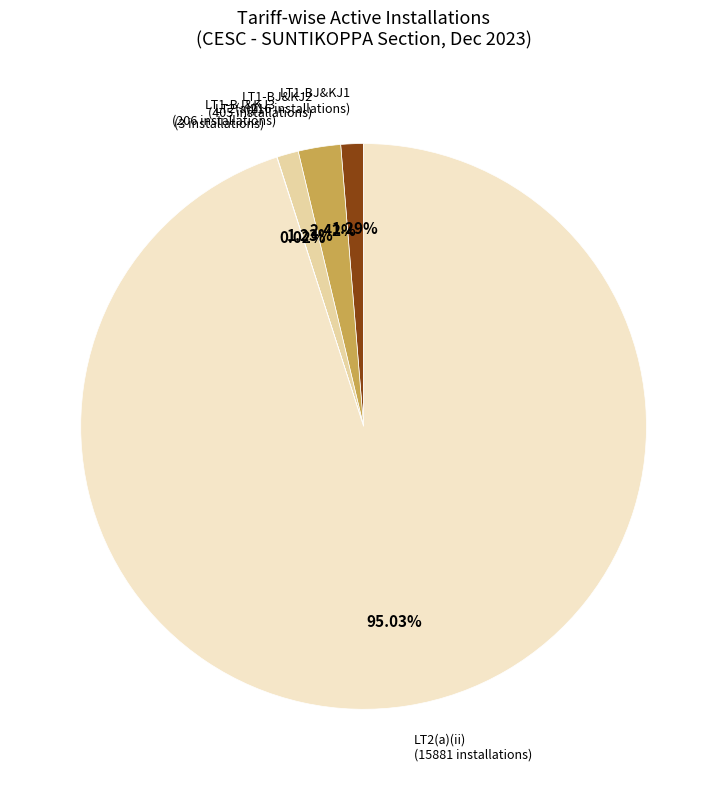

Is there any slice that represents more than half of the pie?

Yes